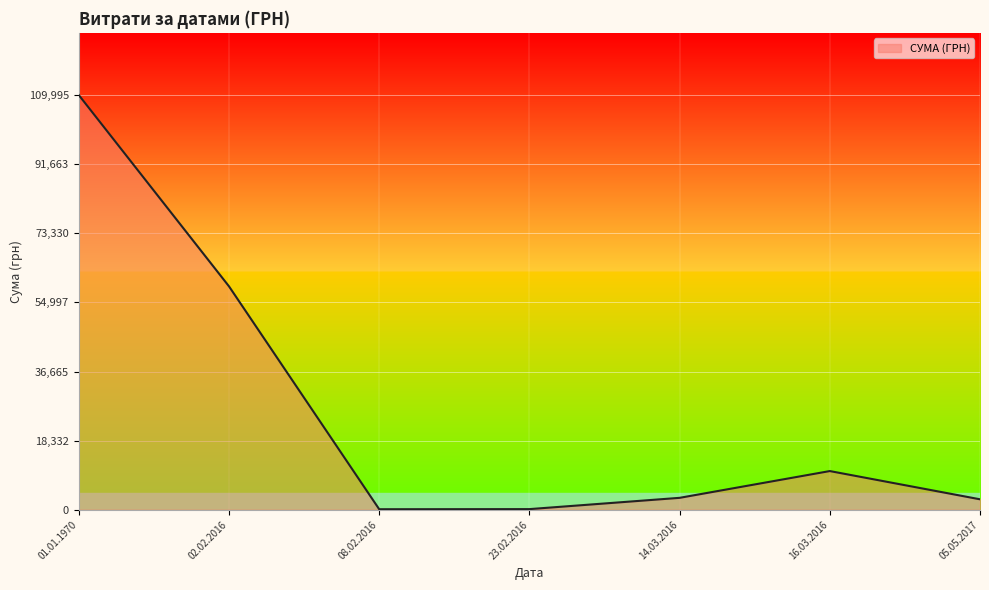

What is the average value?

26533.7